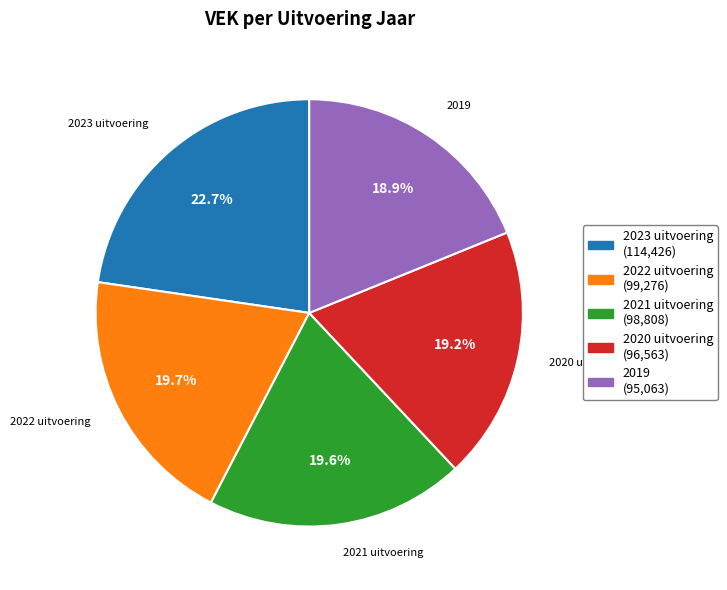

Is there a majority slice in this chart?

No